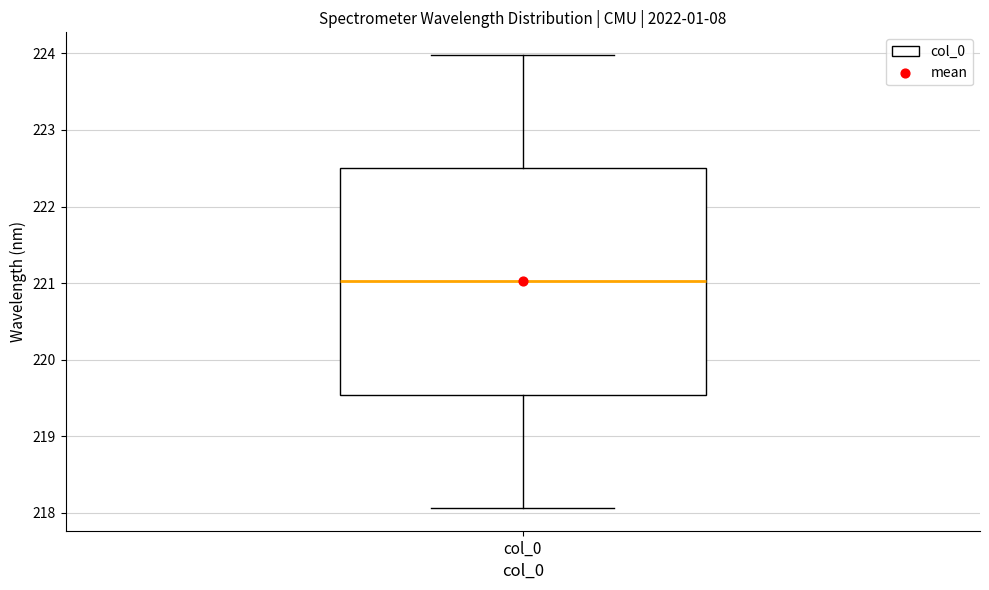

Where does the median line of the box for col_0 sit on the y-axis? The values are not printed on the chart, so give them approximately, as read against the axis.

221.0